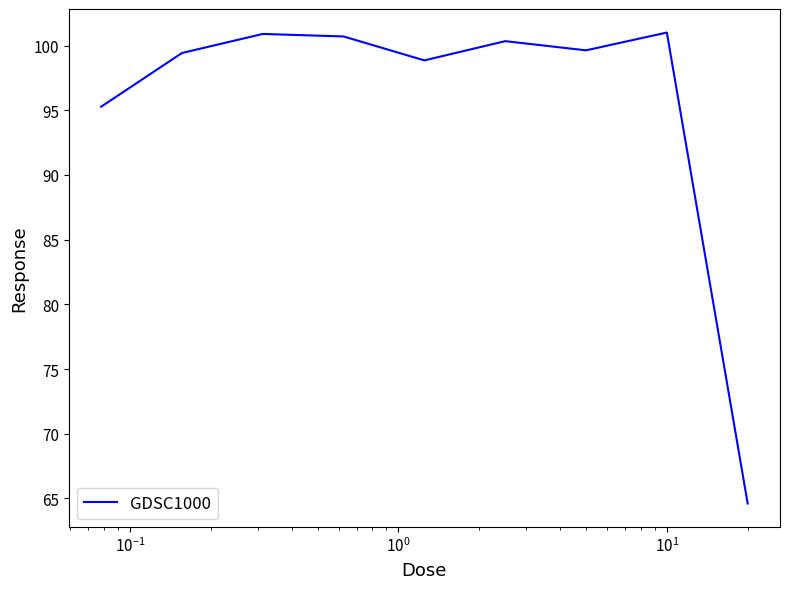

What is the smallest value displayed?

64.6